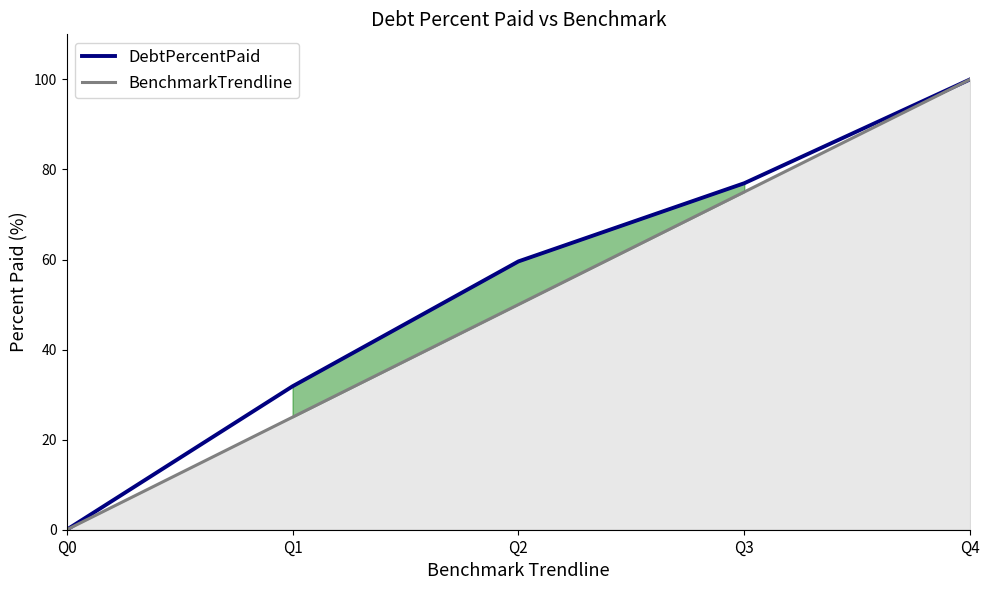

What is the value of the DebtPercentPaid point at the 3rd from the left?

59.6